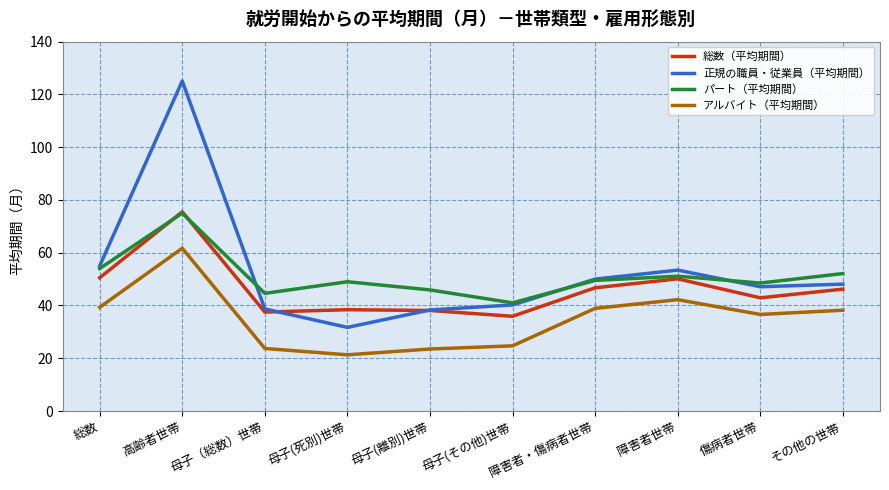

True or false: アルバイト（平均期間） and 正規の職員・従業員（平均期間） intersect in this chart.

False